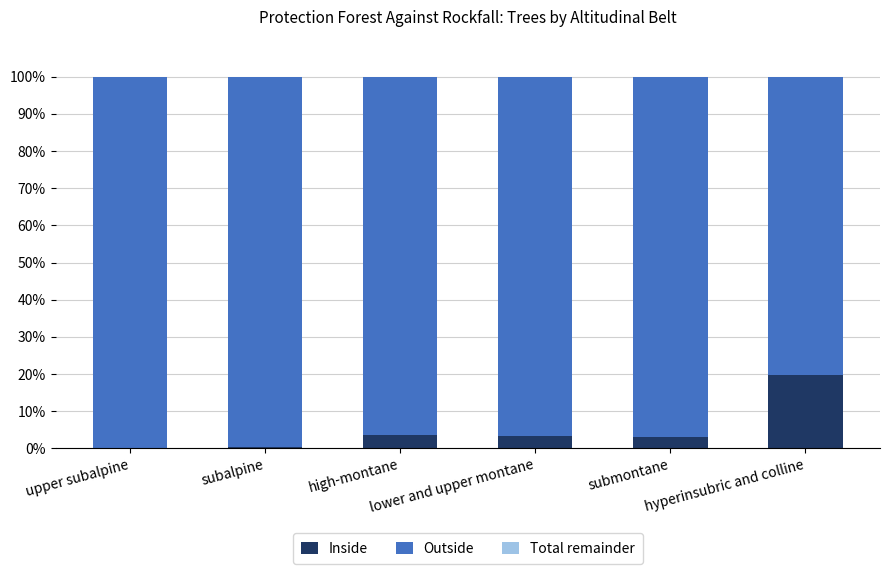

What is the highest value of the Inside series?

19.8